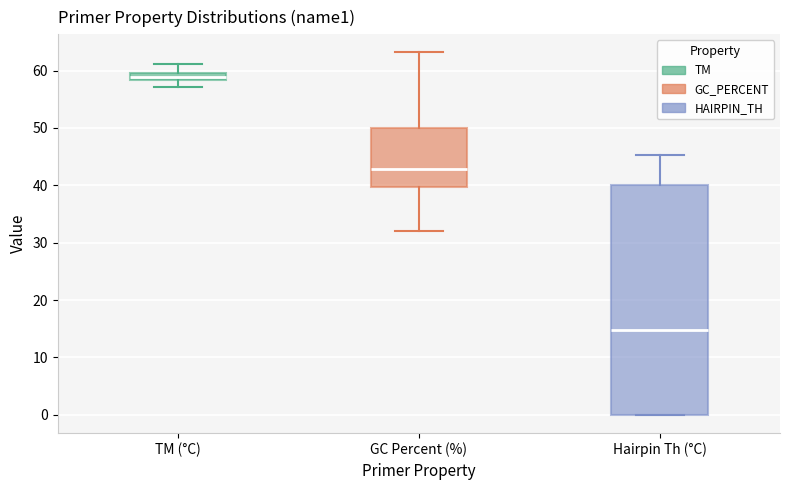

Where is the upper edge of the box for Hairpin Th (°C) on the y-axis? The values are not printed on the chart, so give them approximately, as read against the axis.

40